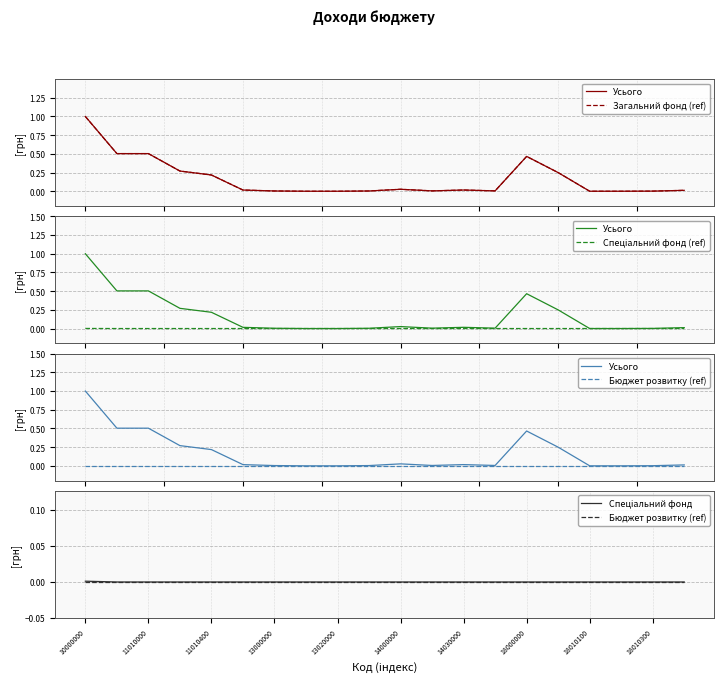

Rank the series by their maximum value, from lowest to highest.

Бюджет розвитку (ref), Спеціальний фонд (ref), Спеціальний фонд, Загальний фонд (ref), Усього